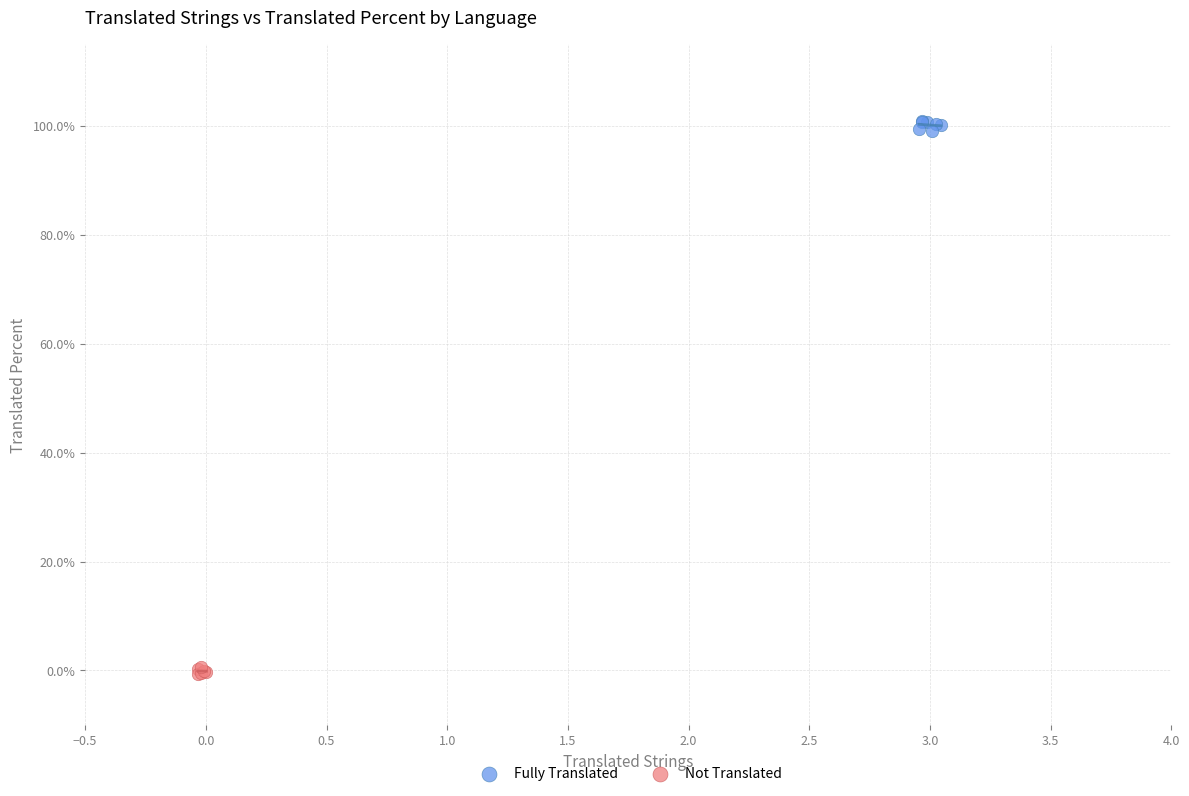

What are all the series names shown in the legend?

Fully Translated, Not Translated